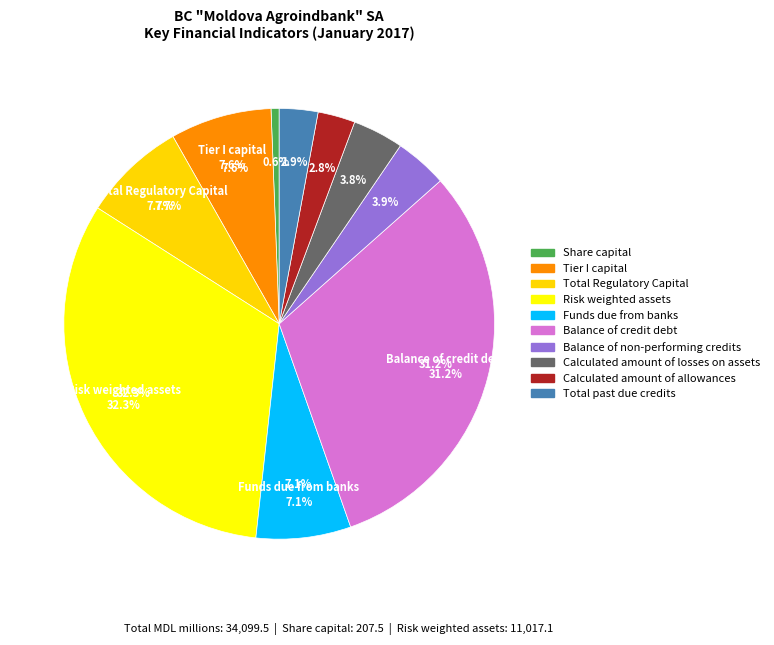

The Share capital slice represents 14% of the pie. True or false?

False